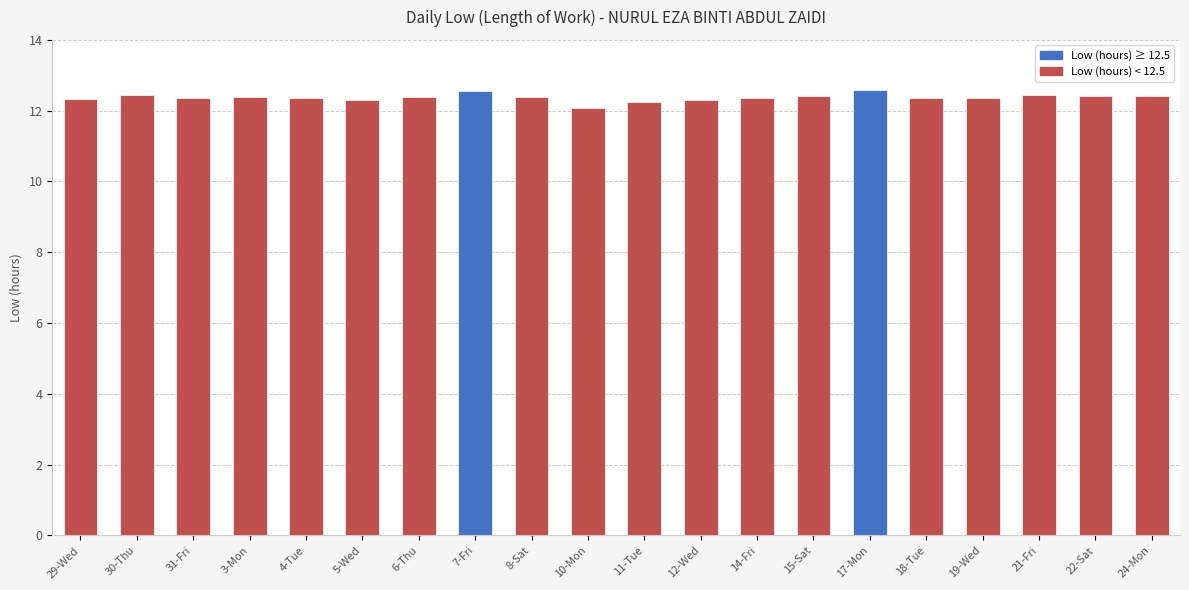

Which label corresponds to the smallest value in the chart?

10-Mon